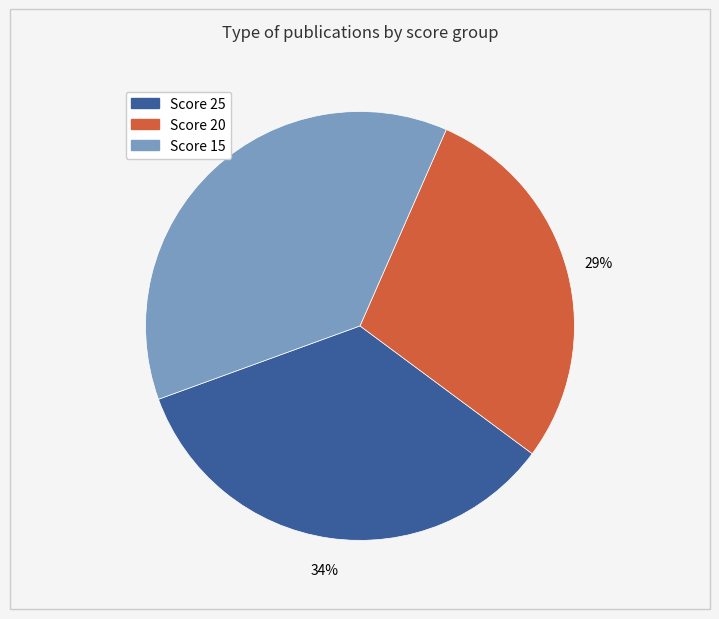

Is there any slice that represents more than half of the pie?

No